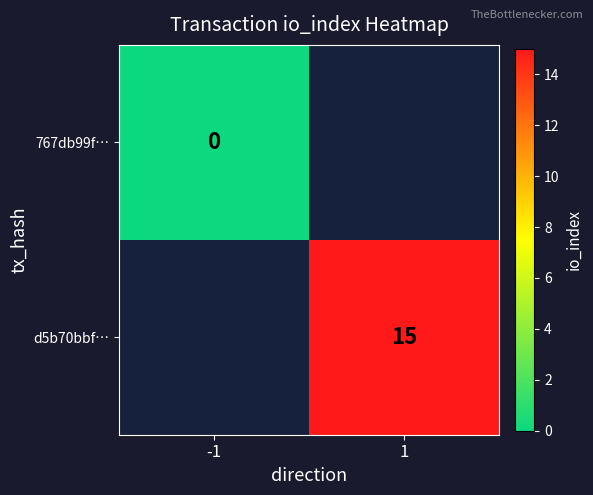

Count the number of data series in this chart.

2